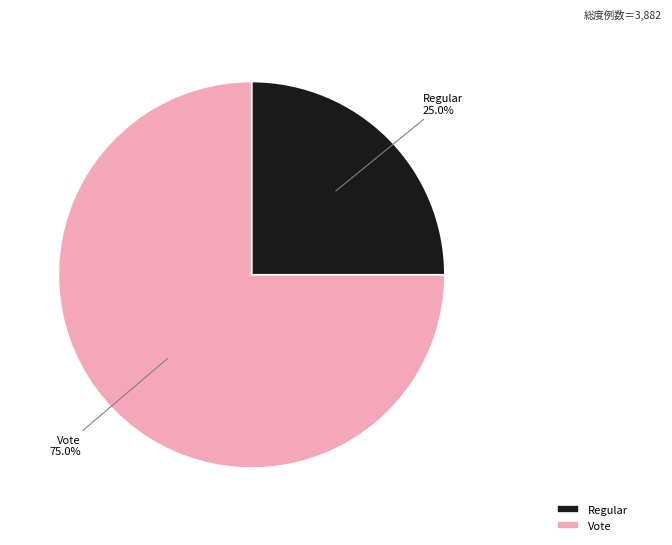

Rank the categories by value from highest to lowest.

Vote, Regular